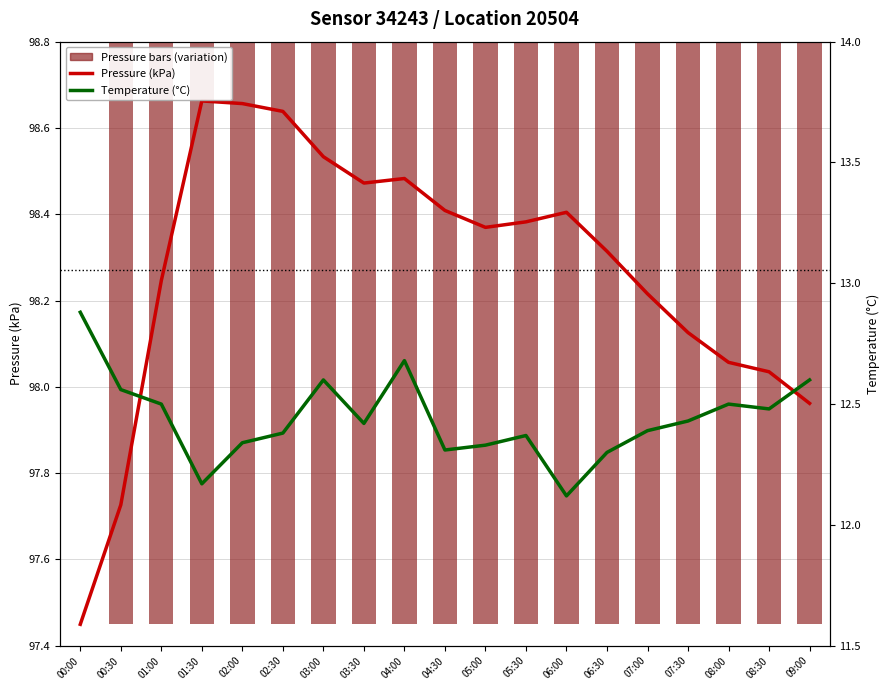

What is the difference between the Pressure (kPa) values at 05:30 and 02:00?

0.3